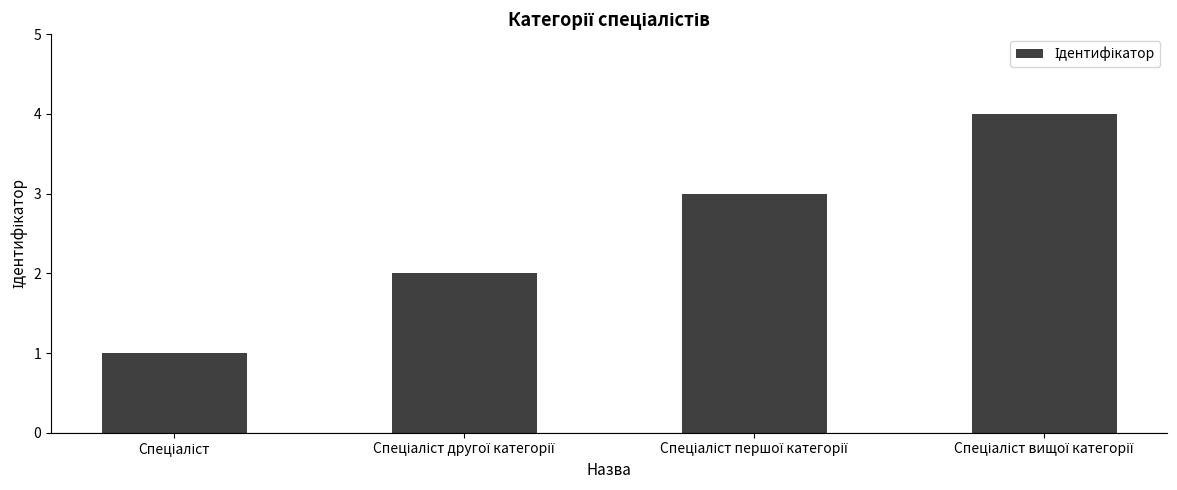

What is the maximum value shown in the chart?

4